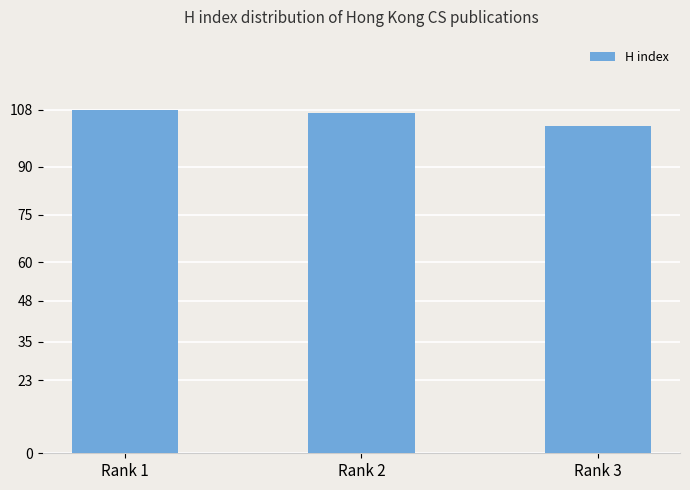

Count the number of categories in the chart.

3